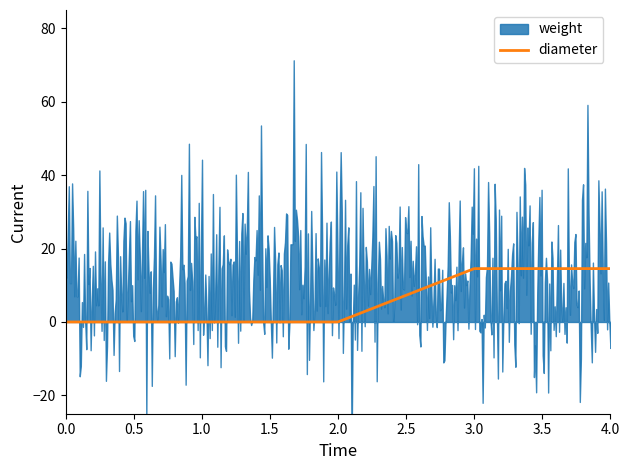

What is the highest value of the diameter series?

14.5